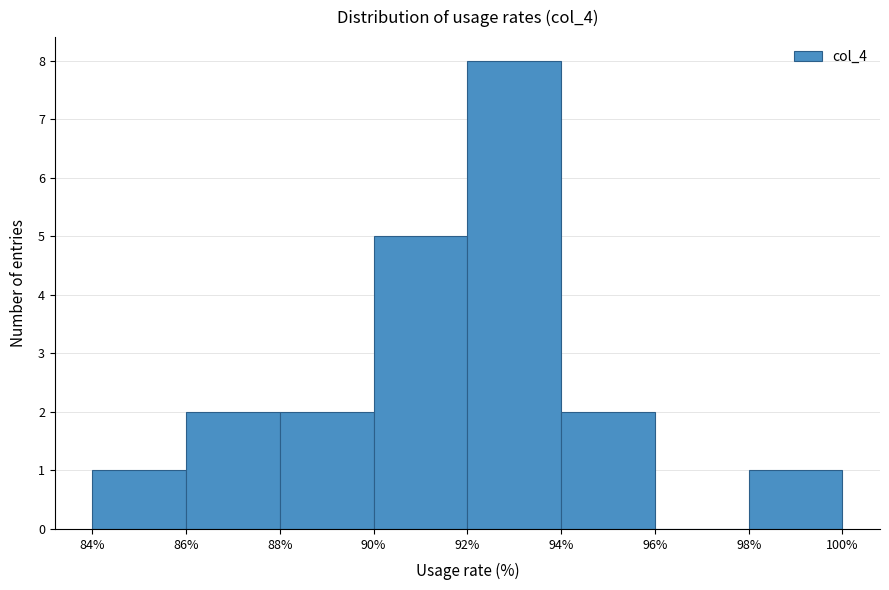

Reading left to right, transcribe this chart: for each bar, give the range it covers on the x-axis and its height. The values are not printed on the chart, so give them approximately, as read against the axis.

84% to 86%: 1
86% to 88%: 2
88% to 90%: 2
90% to 92%: 5
92% to 94%: 8
94% to 96%: 2
96% to 98%: 0
98% to 100%: 1